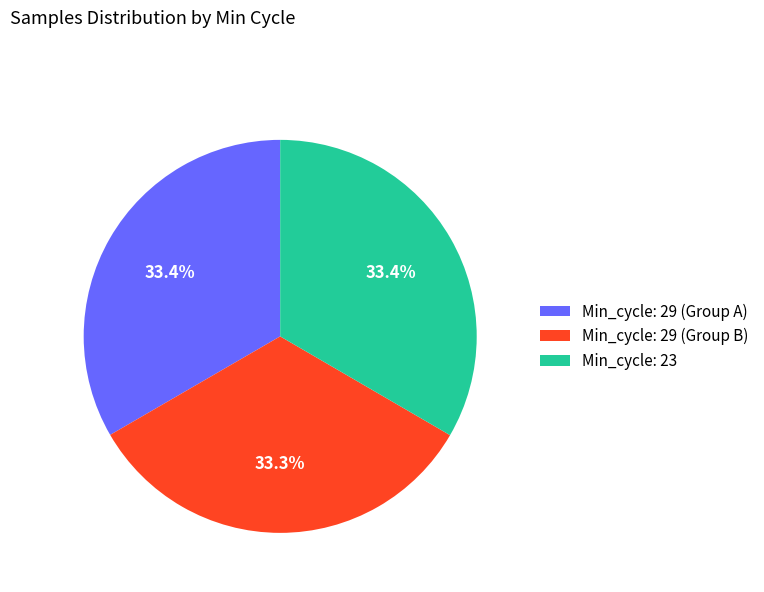

Approximately how many times larger is the value at Min_cycle: 29 (Group B) compared to Min_cycle: 29 (Group A)?

1.0